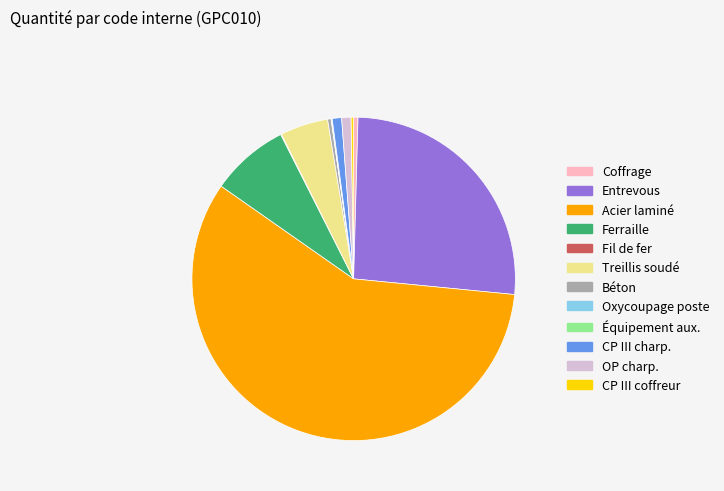

Combined, do Entrevous and Coffrage account for over 50%?

No